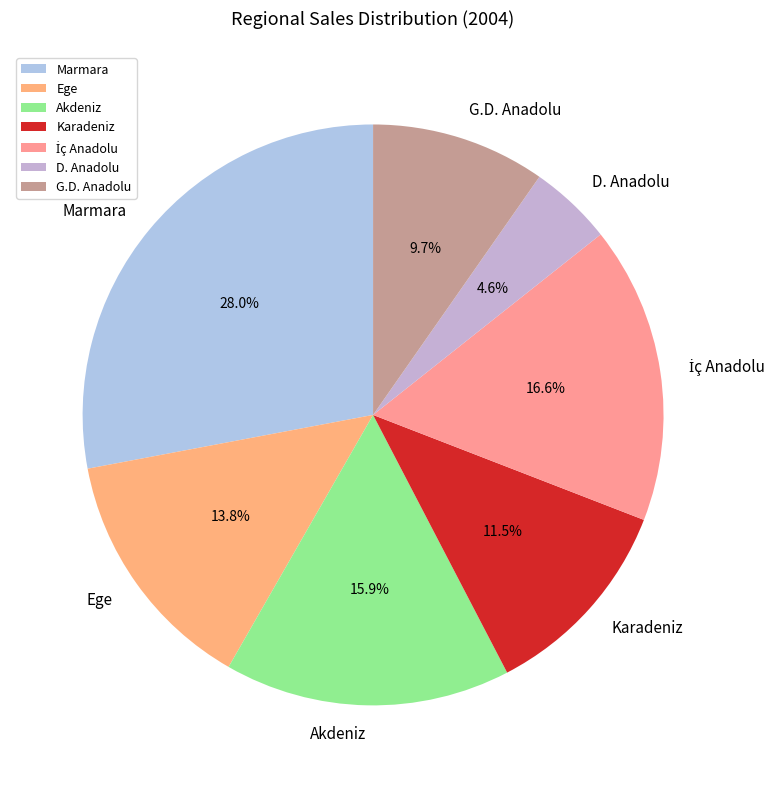

Which has a higher value, Karadeniz or Ege?

Ege